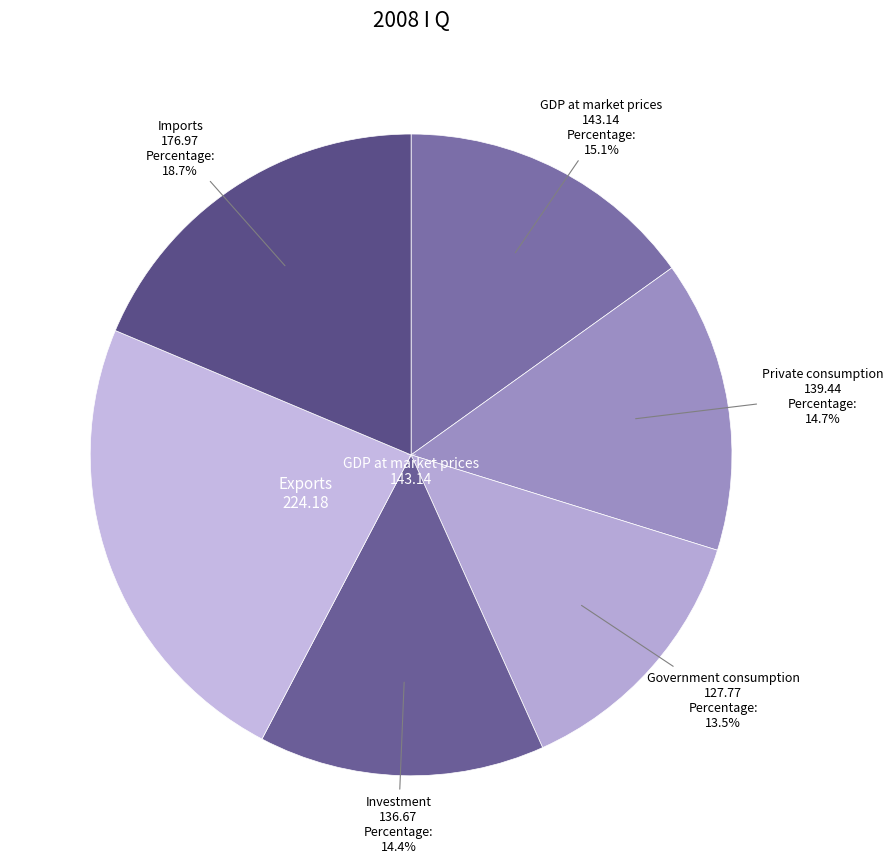

Is there any slice that represents more than half of the pie?

No